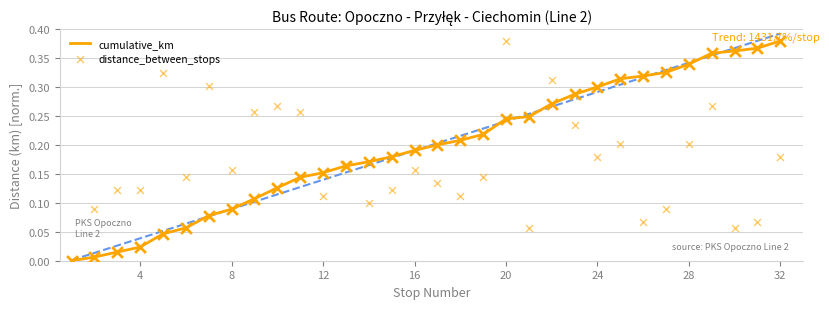

Which series reaches the maximum Y coordinate?

cumulative_km